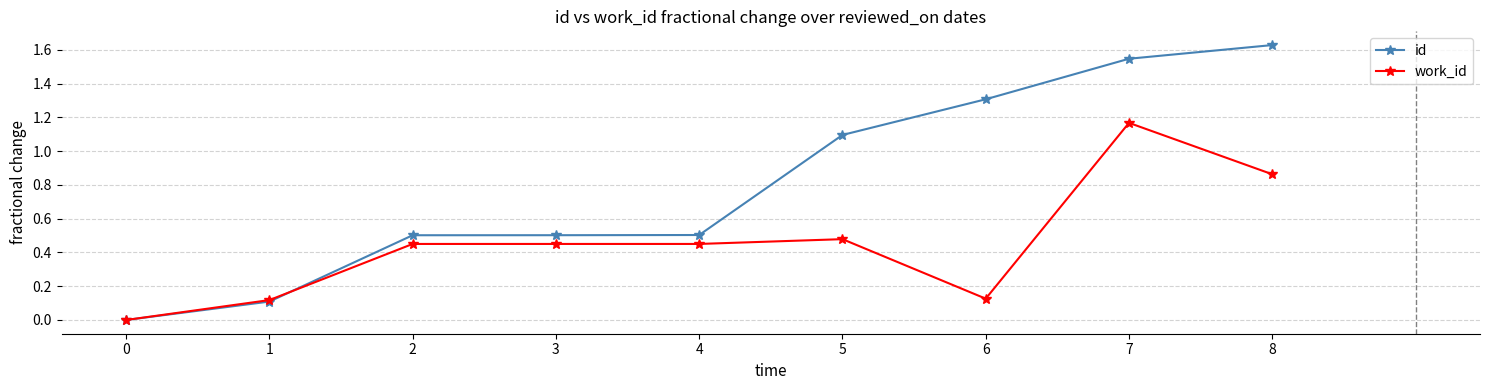

Is this an area chart (filled region under the line)?

No